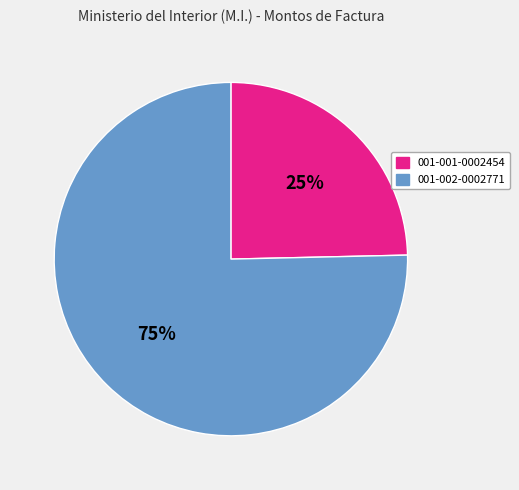

Is there a majority slice in this chart?

Yes